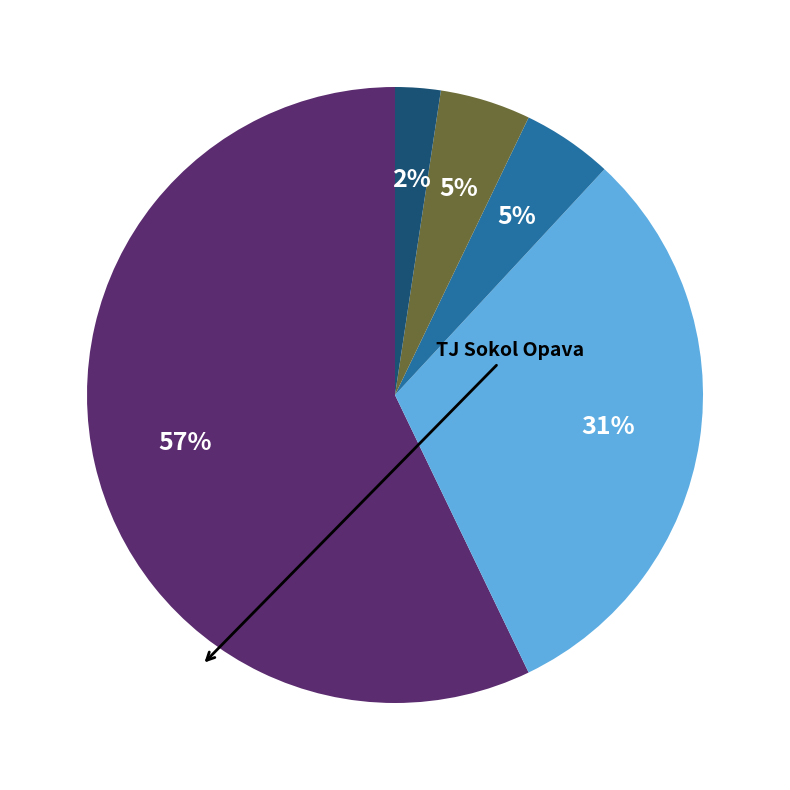

To the nearest percent, what is the average slice percentage?

20%